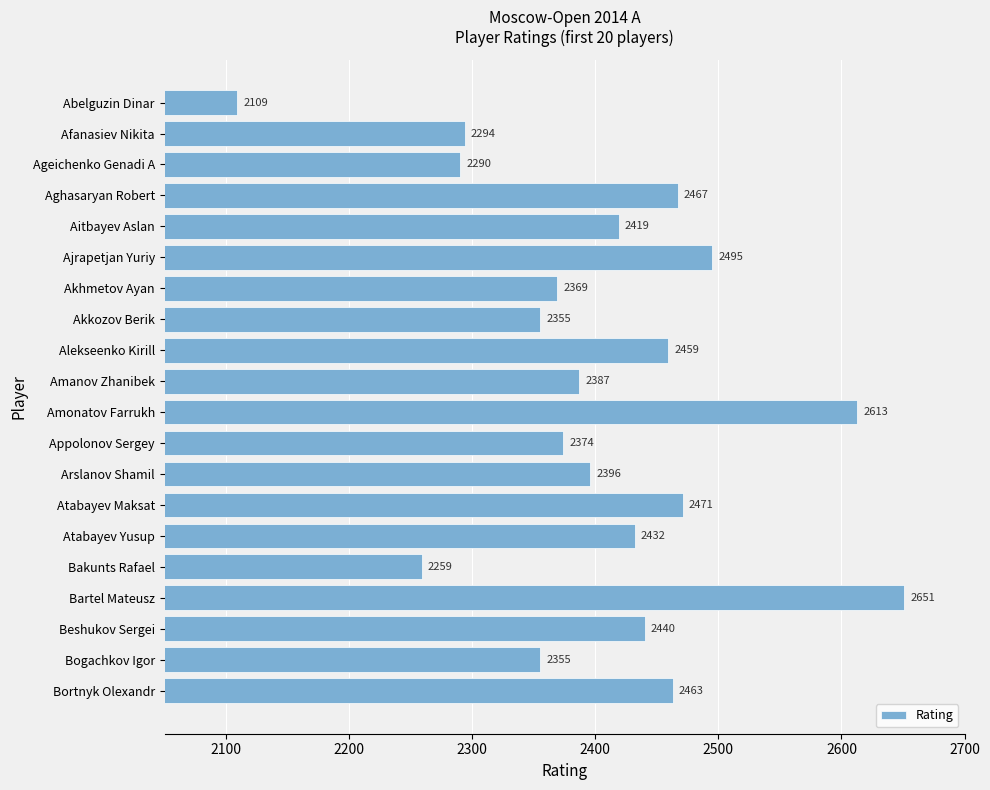

What is the label of the 18th bar from the bottom?

Ageichenko Genadi A